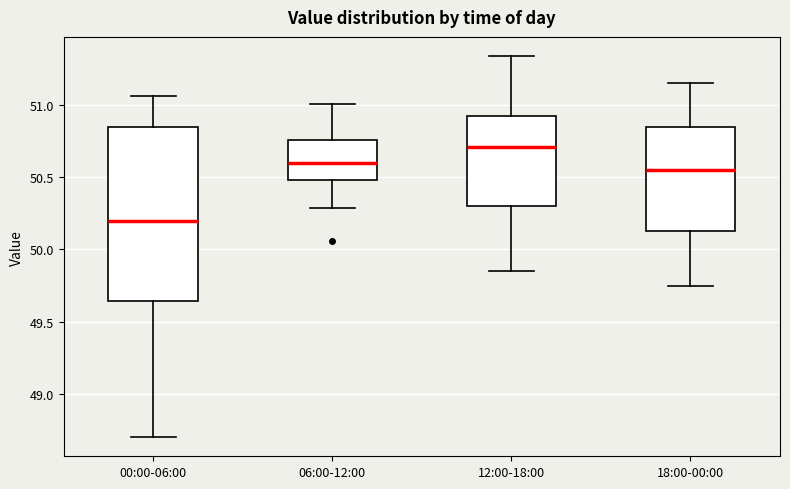

Comparing the boxes themselves (not the whiskers), which one is the tallest?

00:00-06:00